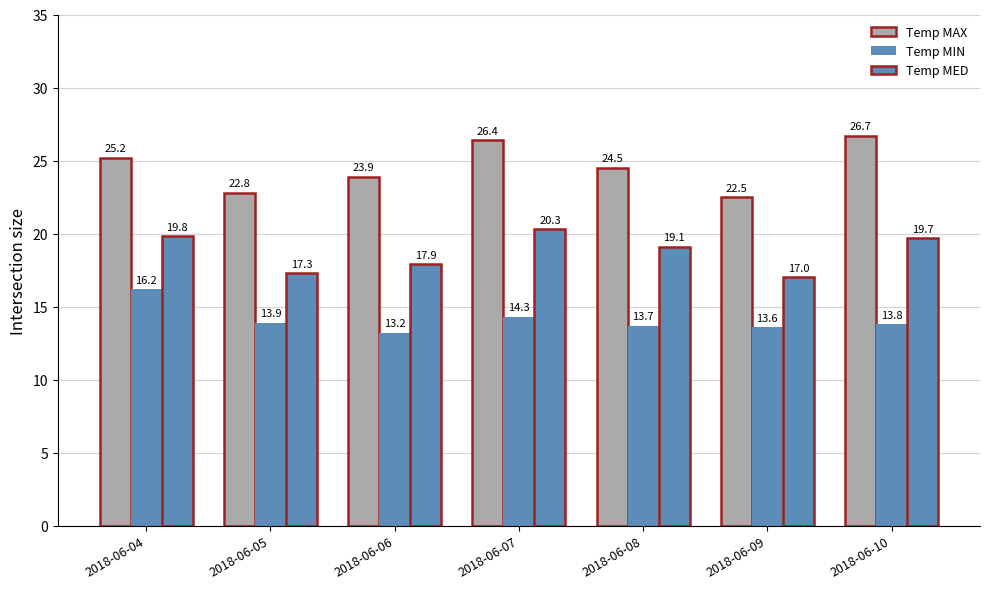

What is the sum of the Temp MIN values at 2018-06-08 and 2018-06-06?

26.9